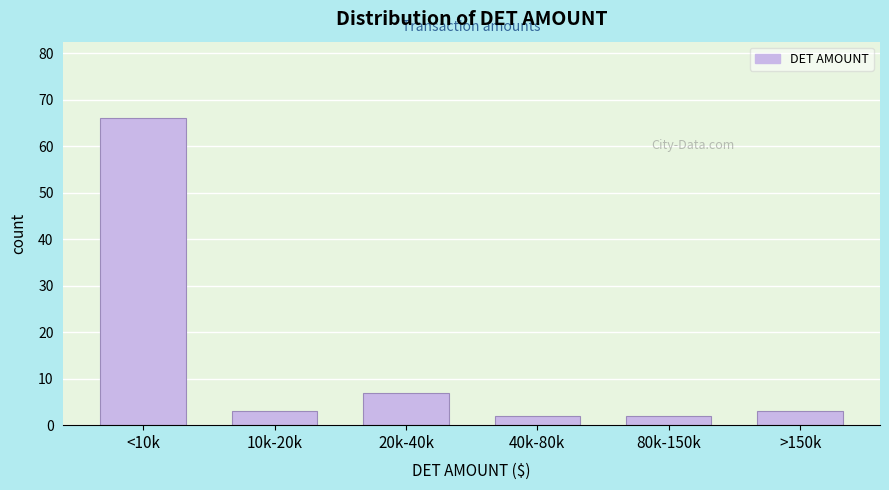

Reading right to left, extract all data points from this chart.

3	2	2	7	3	66